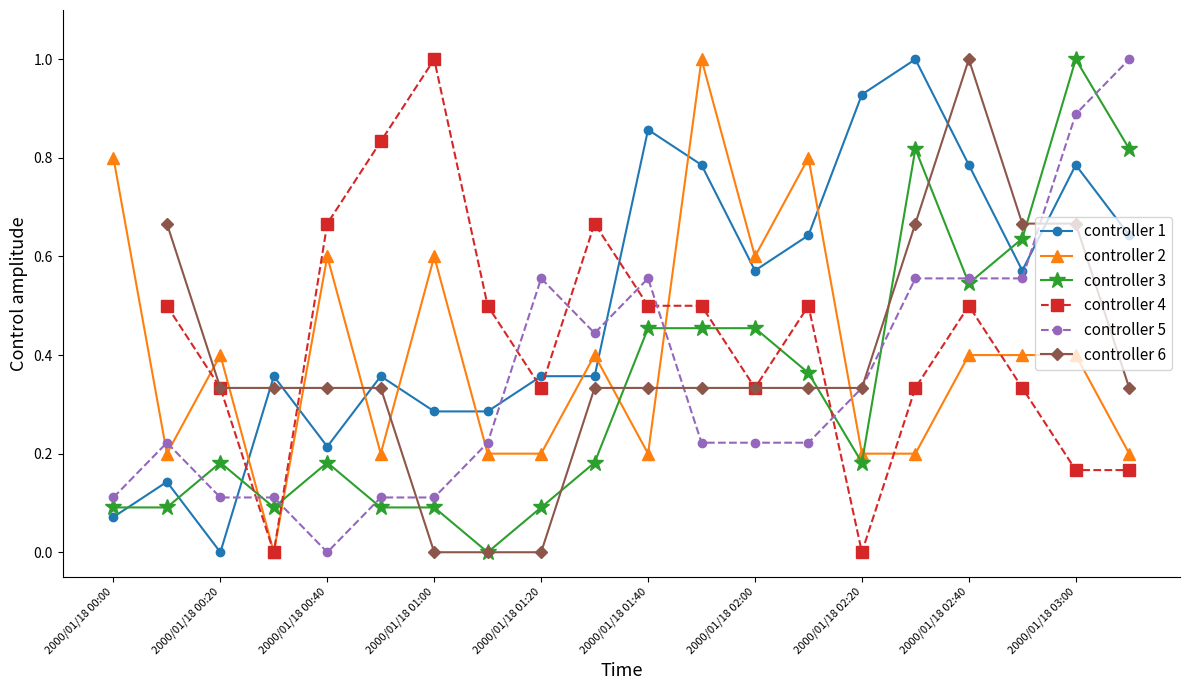

What is the greatest value displayed?

1.0